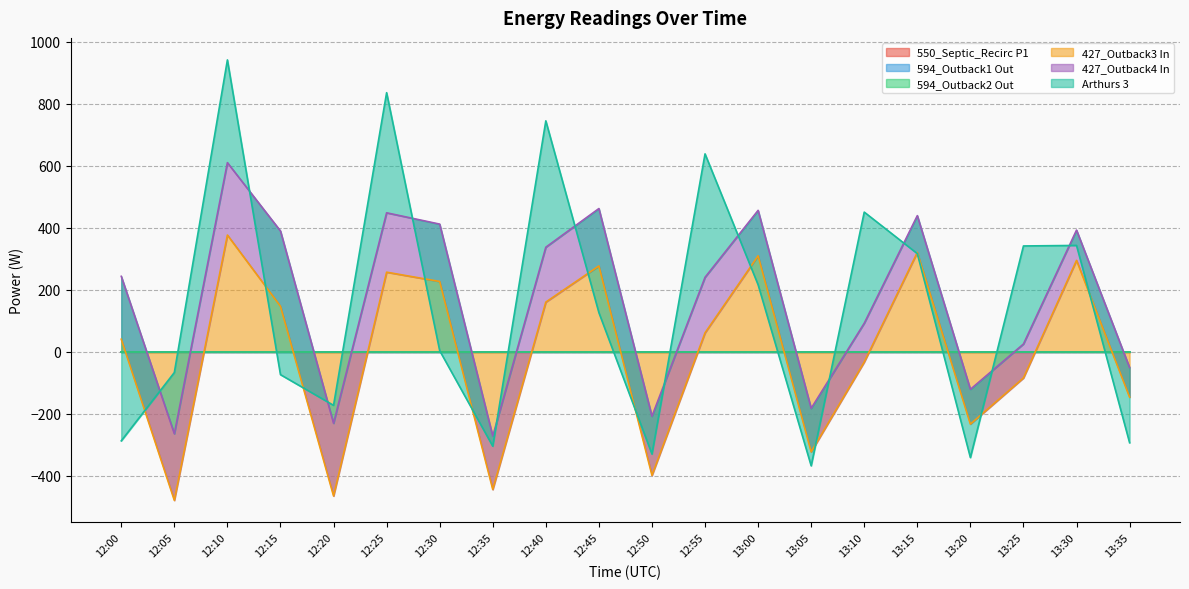

What is the maximum value for 427_Outback3 In?

376.6